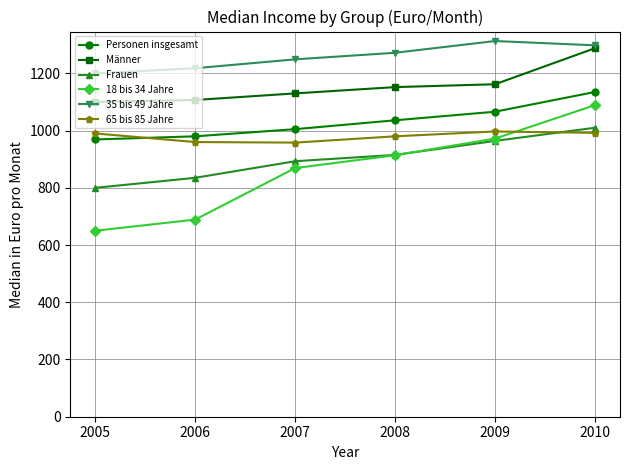

What are all the series names shown in the legend?

Personen insgesamt, Männer, Frauen, 18 bis 34 Jahre, 35 bis 49 Jahre, 65 bis 85 Jahre